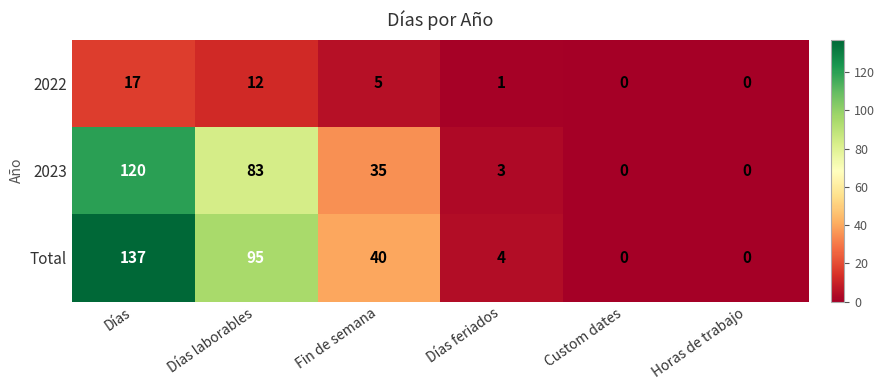

Between Días and Días laborables, which series saw the biggest shift?

Total